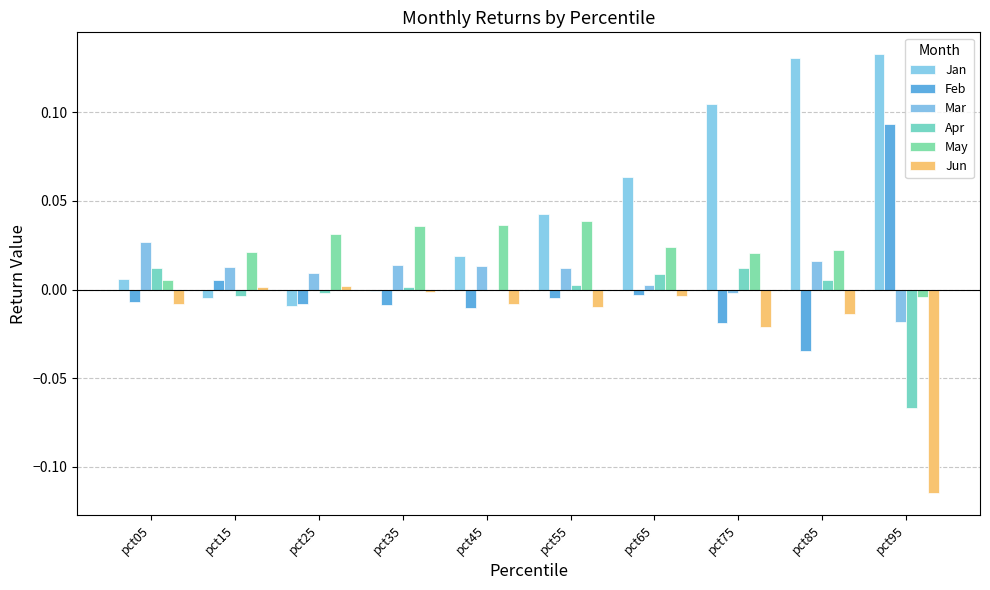

At which label is Jun closest to 0?

pct35